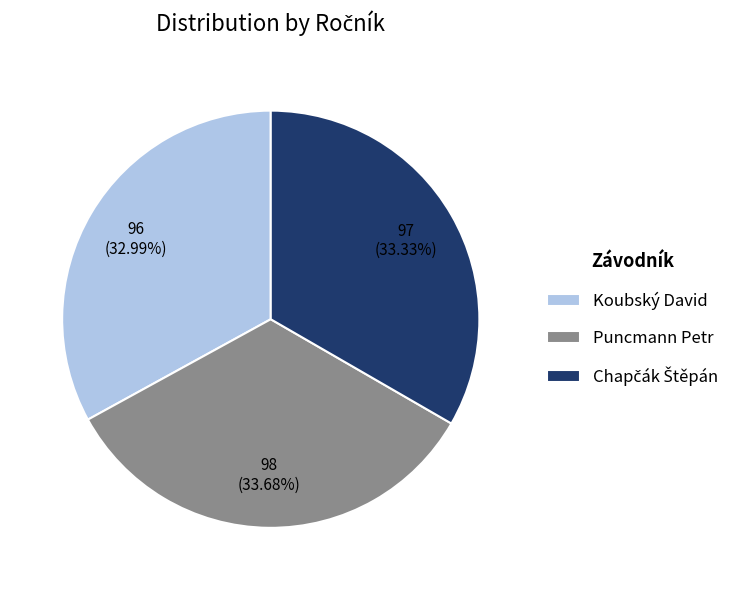

Count the number of slices in the pie.

3